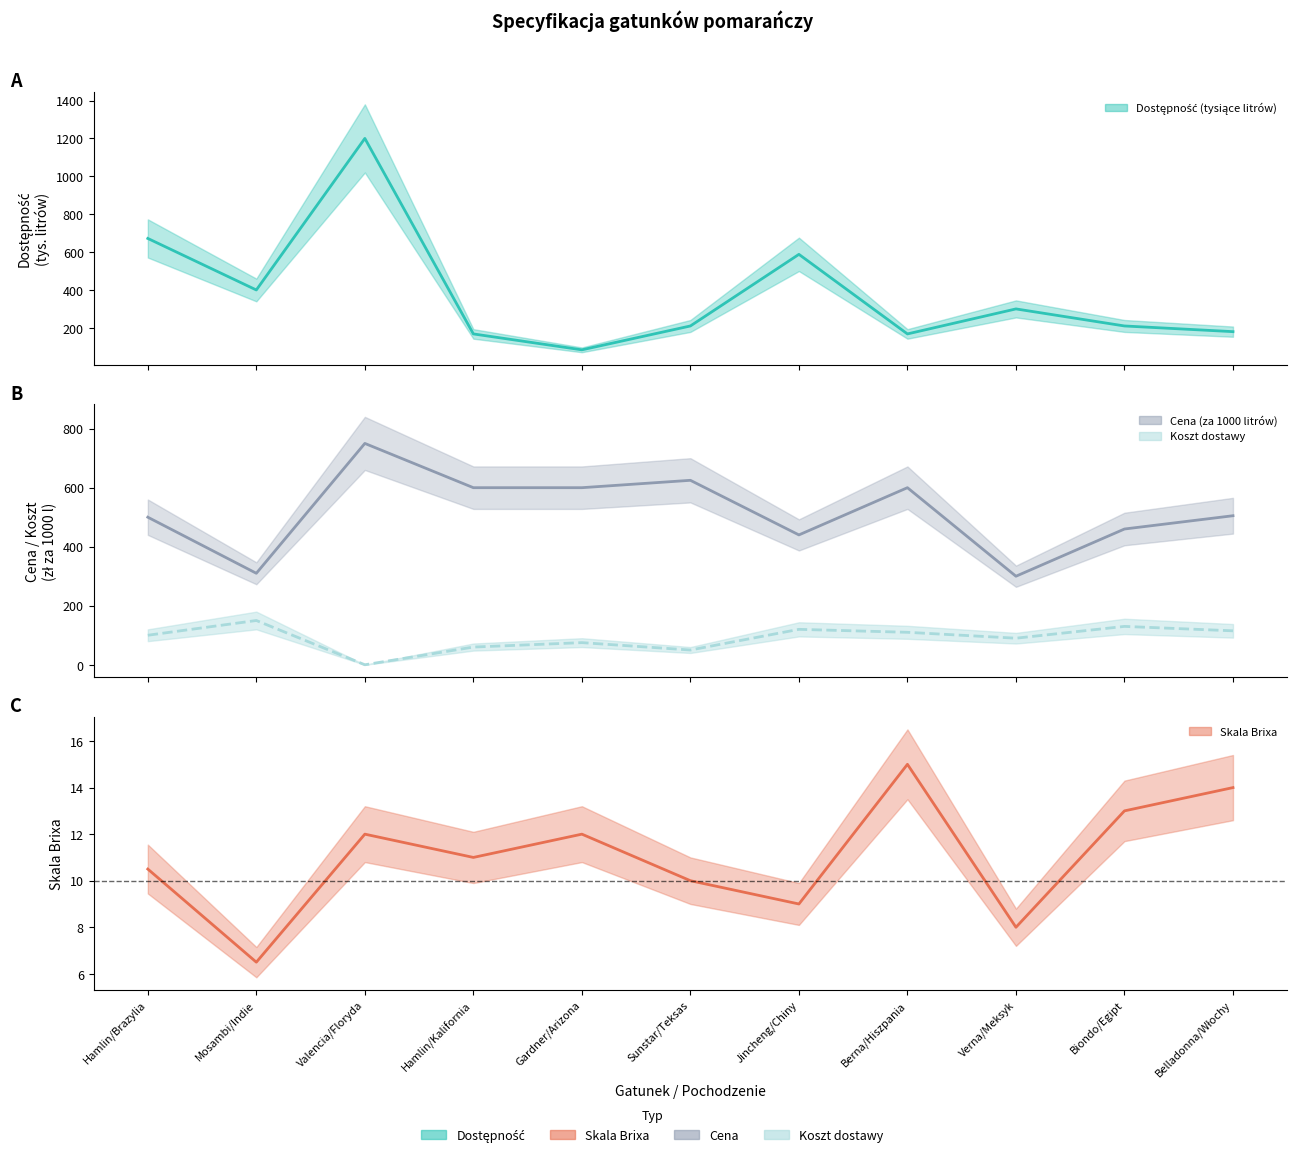

The Koszt dostawy series shows 155.9 at Hamlin/Brazylia. True or false?

False